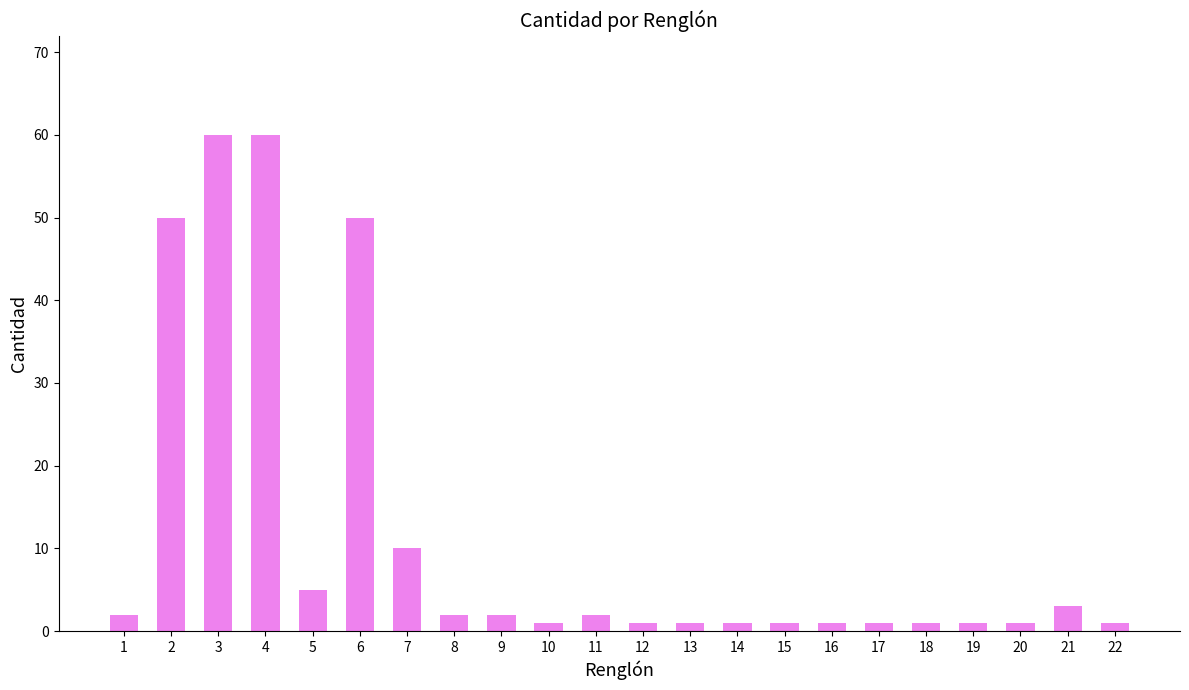

The value at 11 is 2. True or false?

True